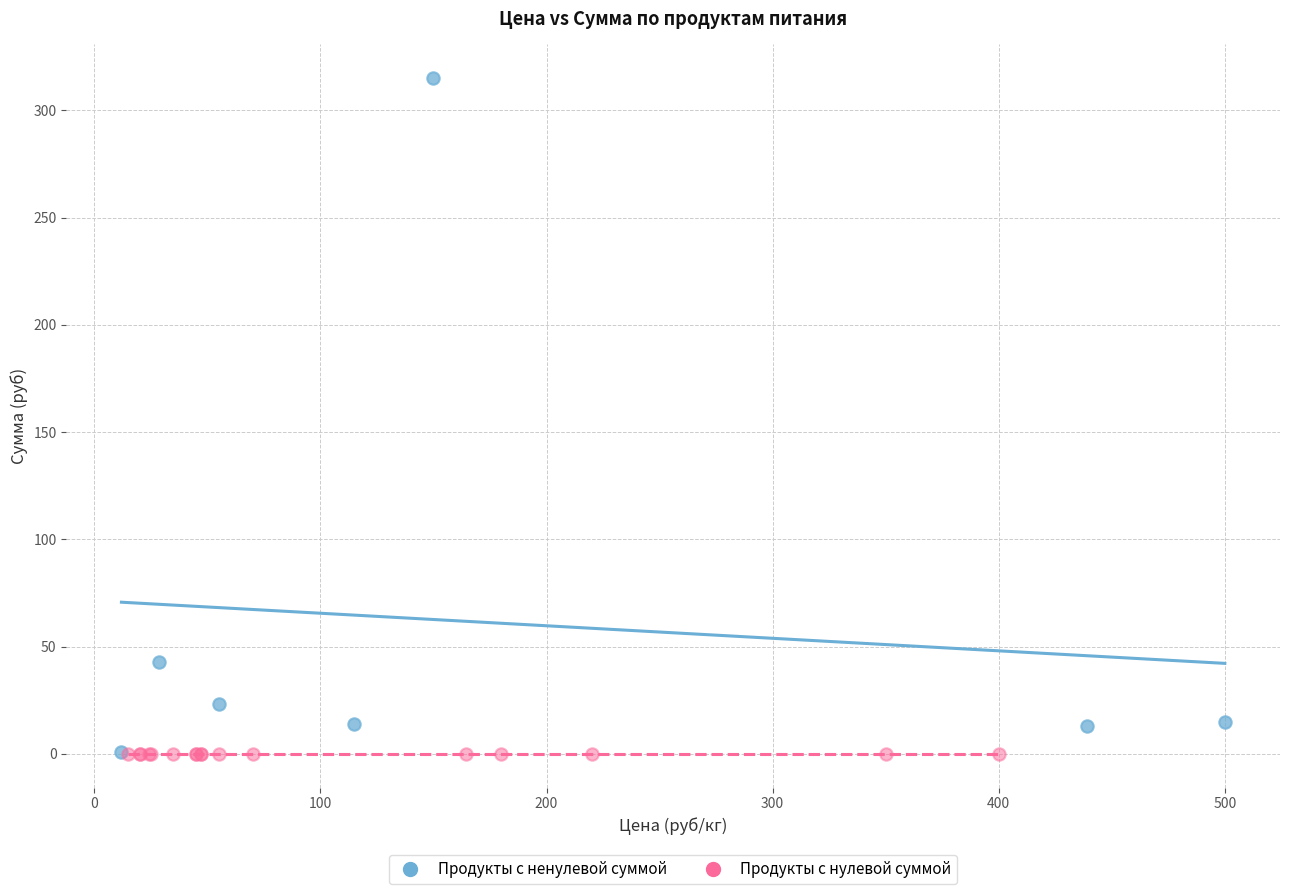

Which series reaches the maximum Y coordinate?

Продукты с ненулевой суммой